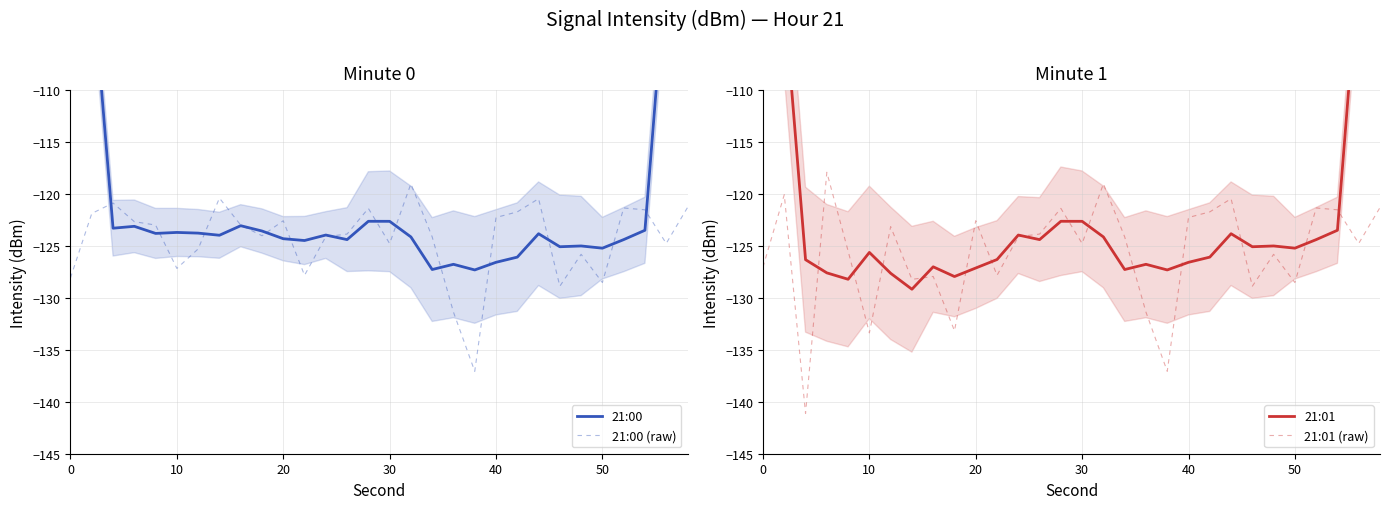

What is the maximum value for 21:00 (raw)?

-119.0